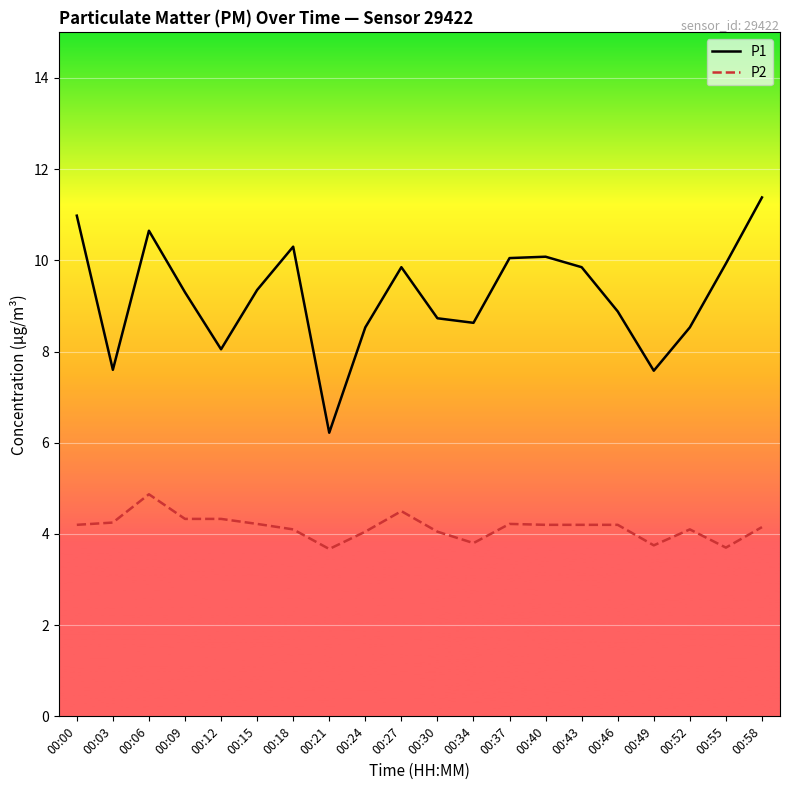

Which series has the widest spread of values?

P1